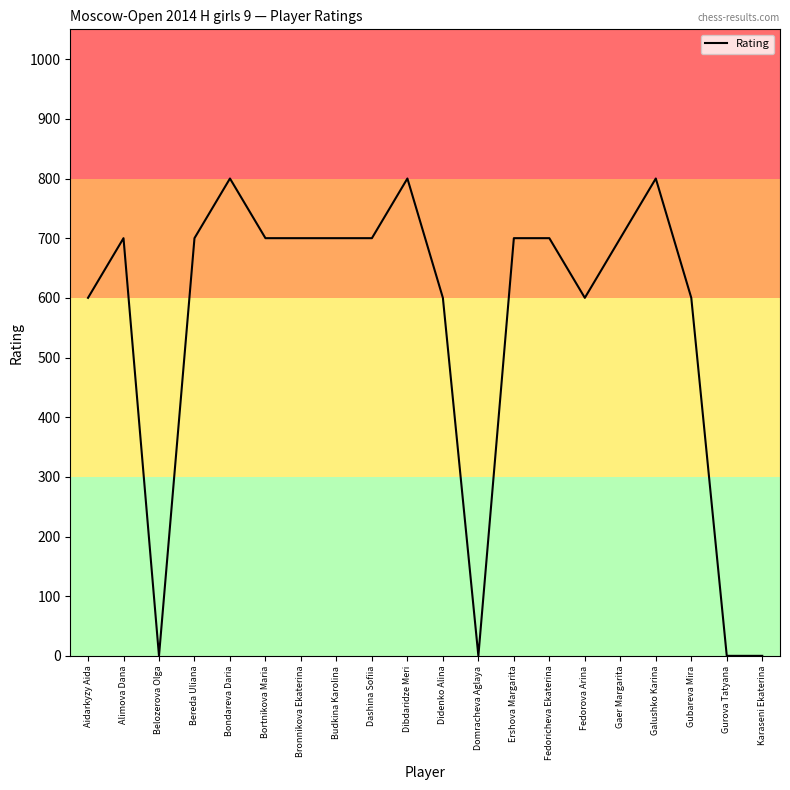

The chart shows a value of 288 at Dashina Sofiia. True or false?

False